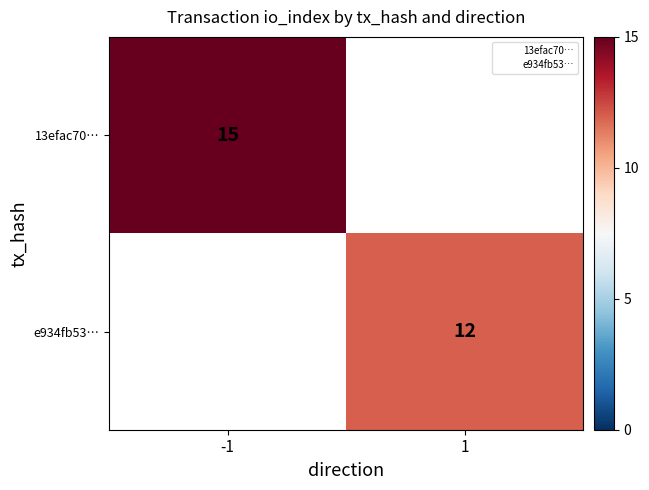

What is the smallest value displayed?

12.0